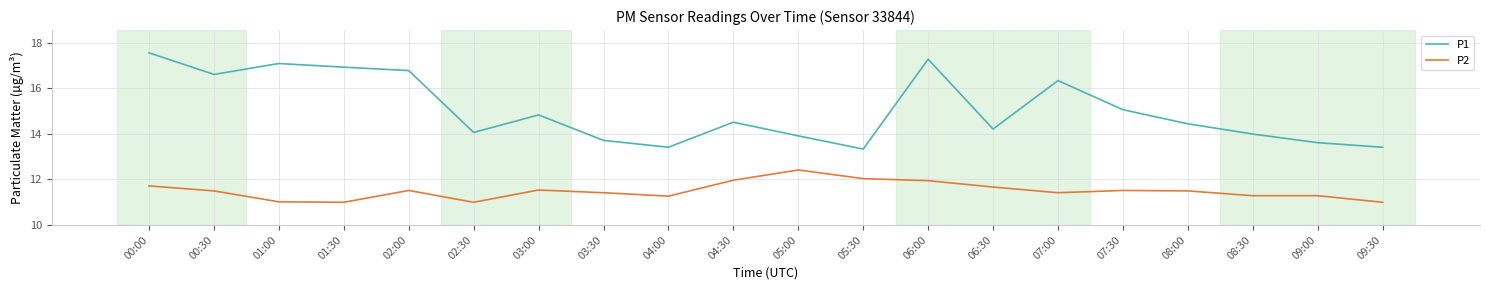

What is the difference between the second highest and second lowest values in the P2 series?

1.0